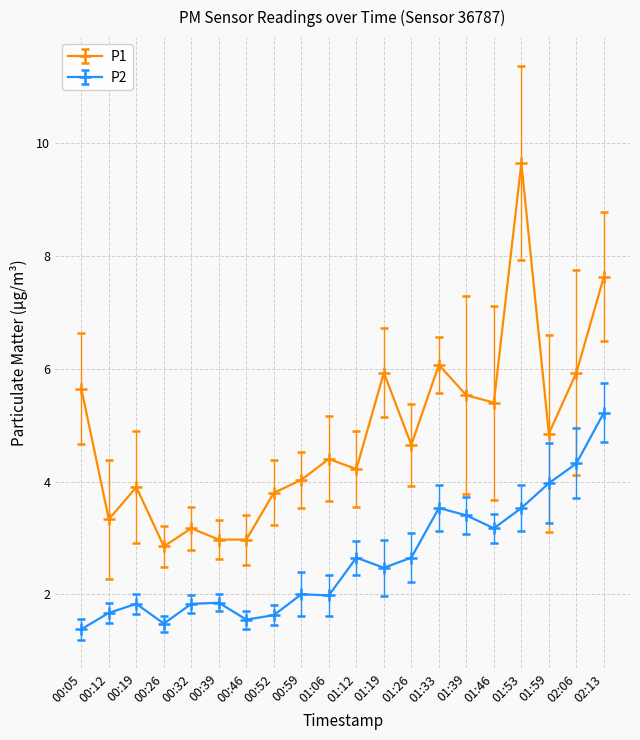

What is the maximum value shown in the chart?

9.7